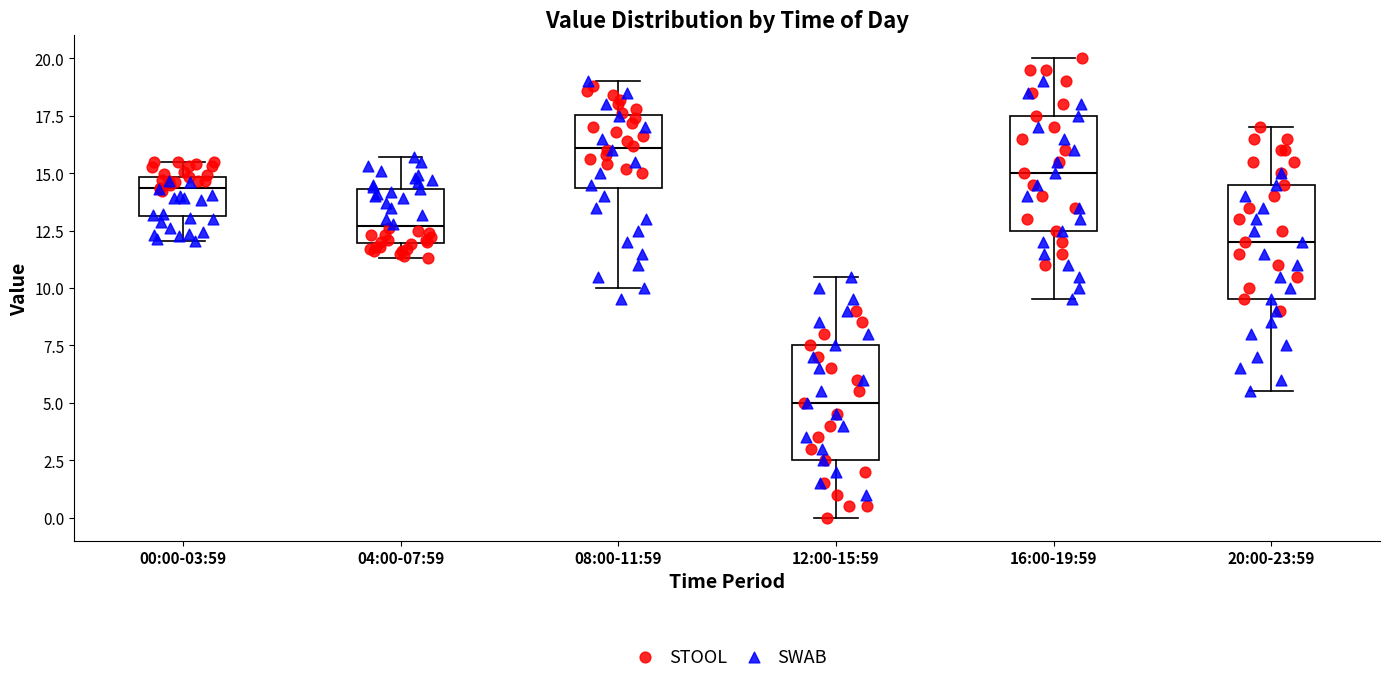

Reading left to right, read every box against the y-axis: the position of its median line, the range the box covers, and the ends of its whiskers. The values are not printed on the chart, so give them approximately, as read against the axis.

00:00-03:59: median 14.5, box 13.0 to 15.0, whiskers 12.0 to 15.5
04:00-07:59: median 12.5, box 12.0 to 14.5, whiskers 11.5 to 15.5
08:00-11:59: median 16.0, box 14.5 to 17.5, whiskers 10.0 to 19.0
12:00-15:59: median 5.0, box 2.5 to 7.5, whiskers 0.0 to 10.5
16:00-19:59: median 15.0, box 12.5 to 17.5, whiskers 9.5 to 20.0
20:00-23:59: median 12.0, box 9.5 to 14.5, whiskers 5.5 to 17.0